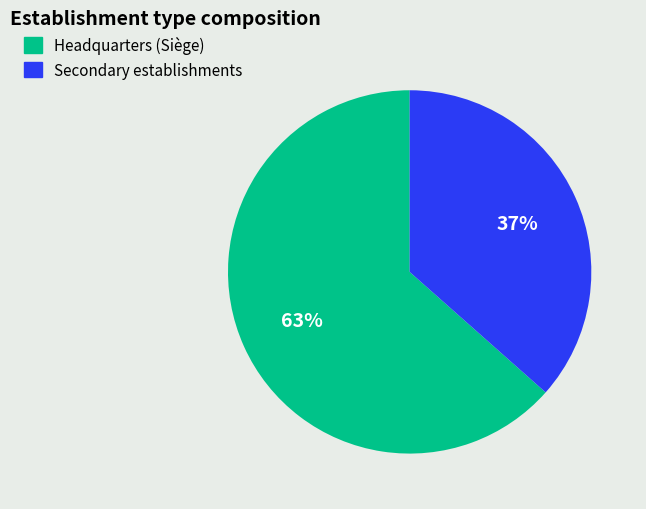

Is there a majority slice in this chart?

Yes